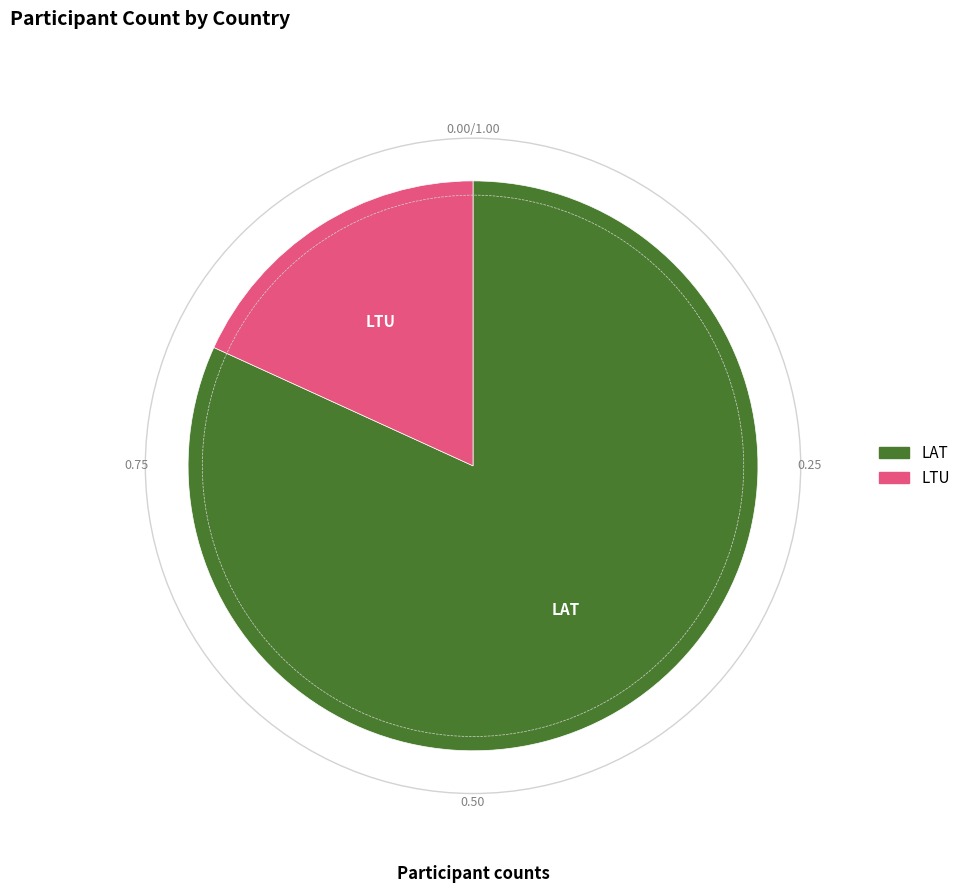

What is the majority slice?

LAT